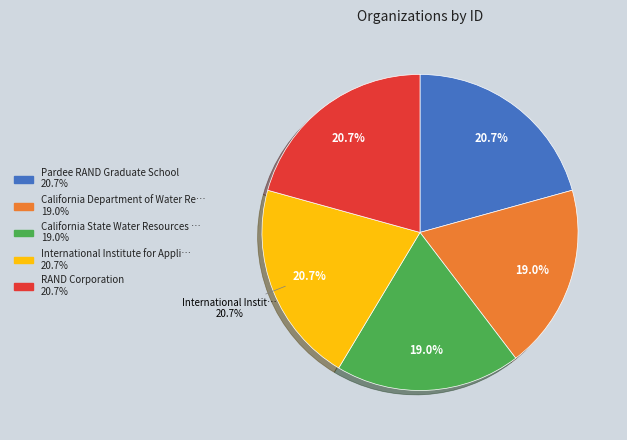

To the nearest percent, what percentage of the pie is California Department of Water Resources?

19%